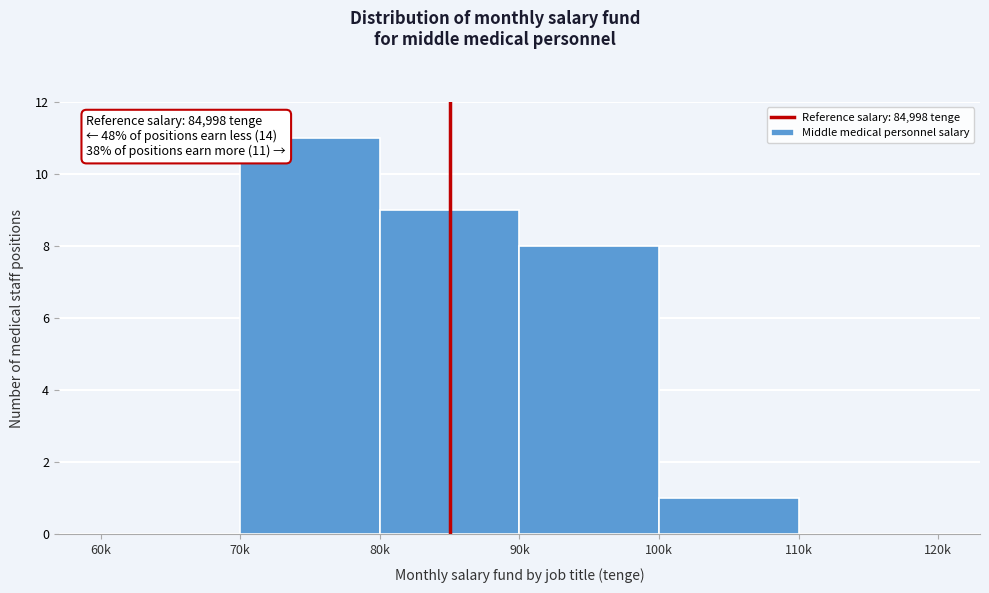

Reading right to left, transcribe all the data shown in this chart.

110k=0	100k=1	90k=8	80k=9	70k=11	60k=0